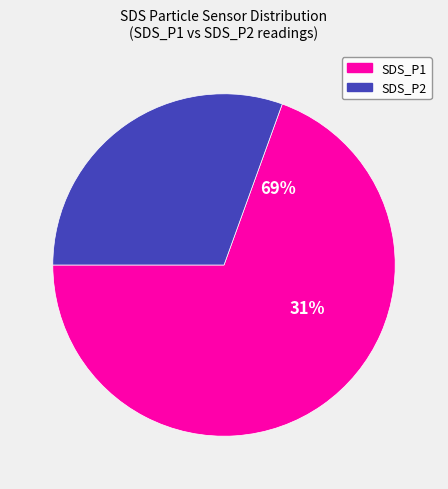

Is 22 the majority of the pie?

No